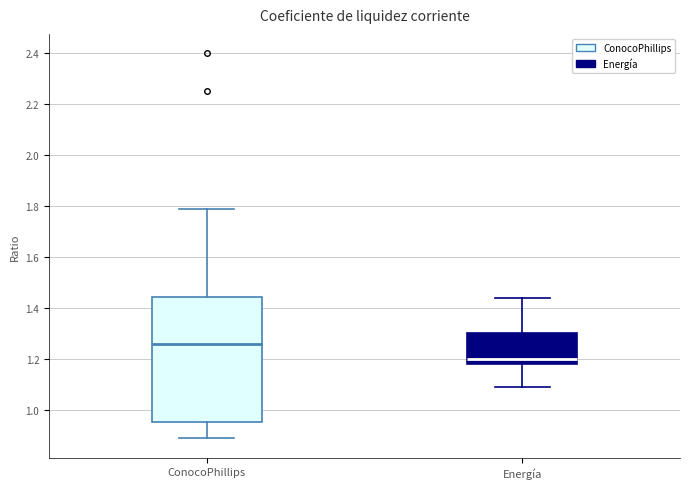

Which box has the highest median line?

ConocoPhillips